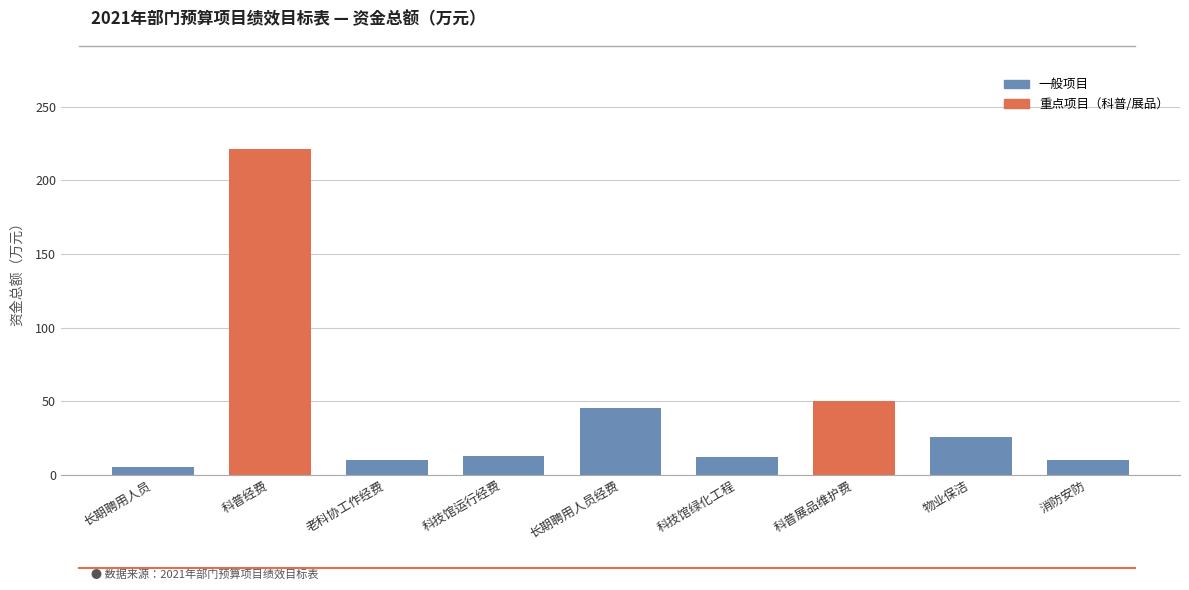

At which label is the value closest to 113?

科普展品维护费